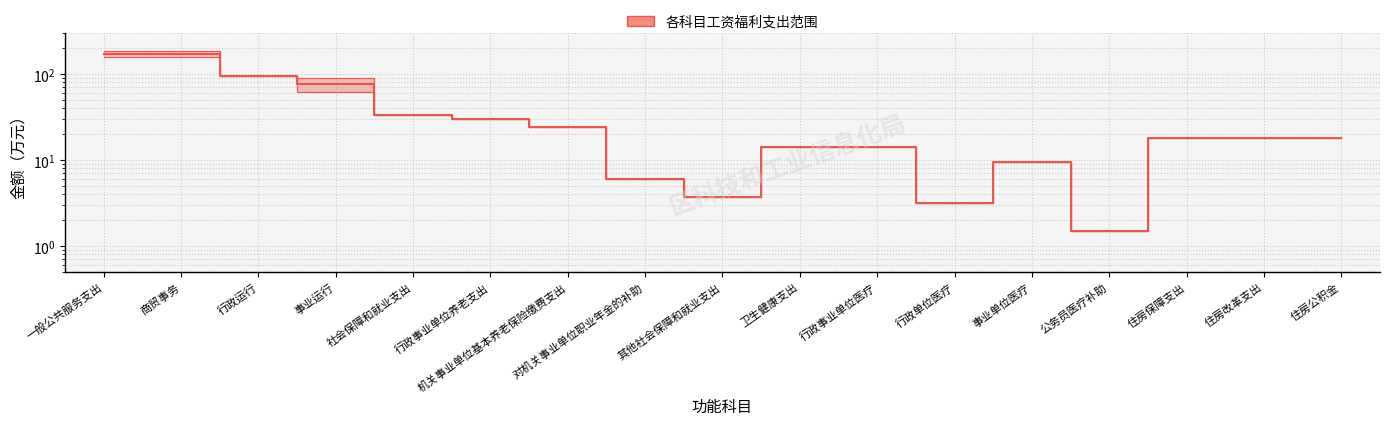

What is the total value across all series at 商贸事务?

340.7